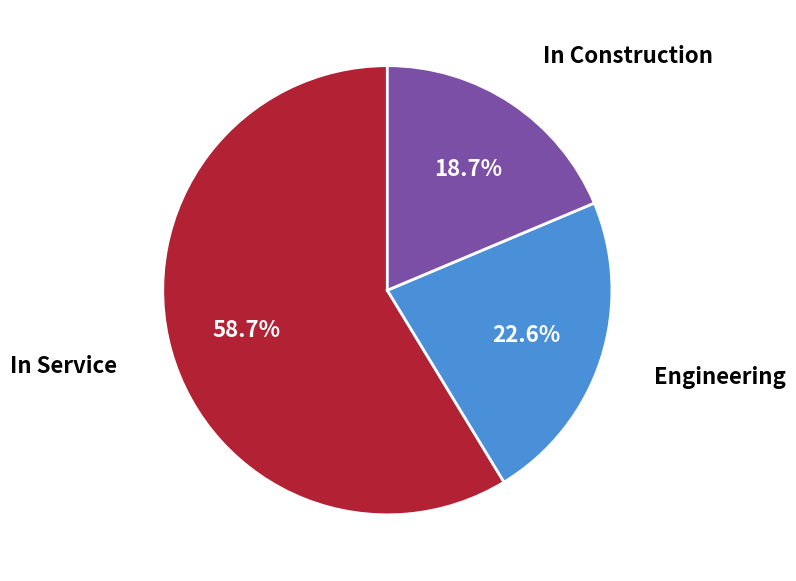

What is the majority slice?

In Service